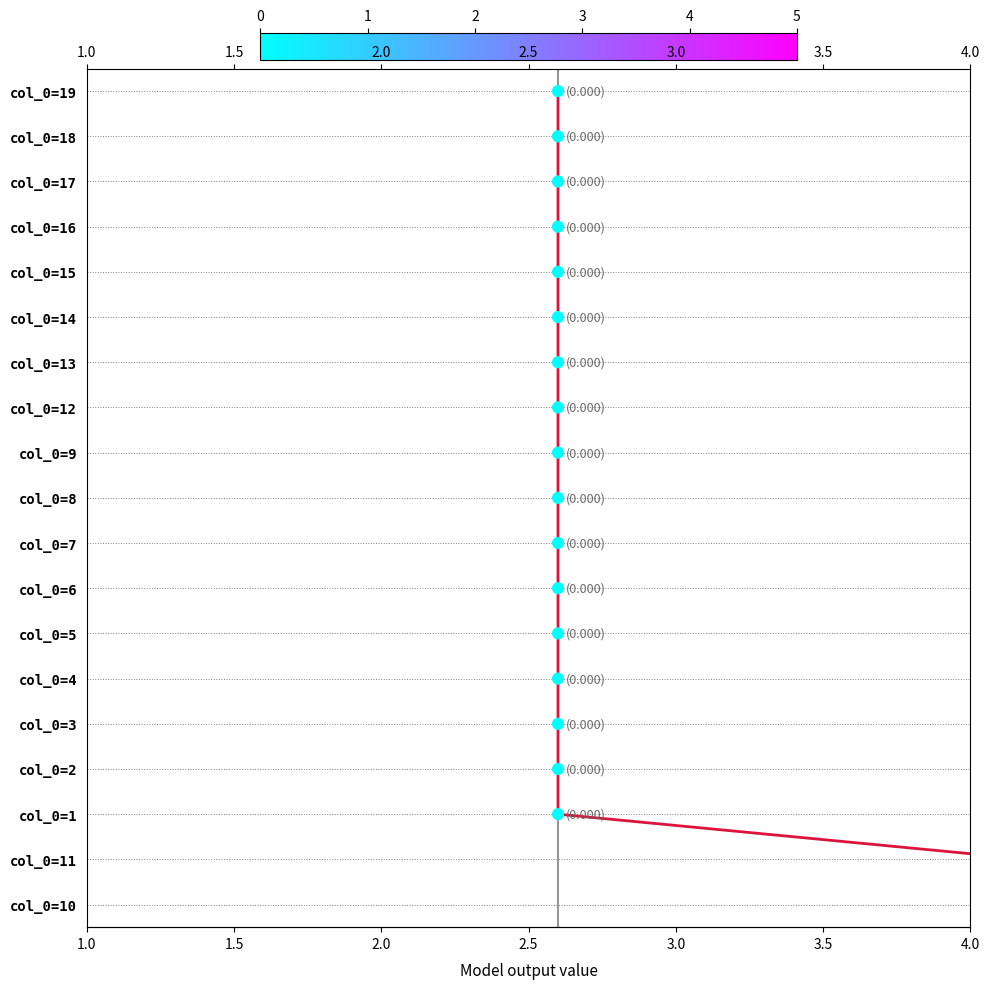

Approximately how many times larger is the value at 4.0 compared to 3.0?

1.5